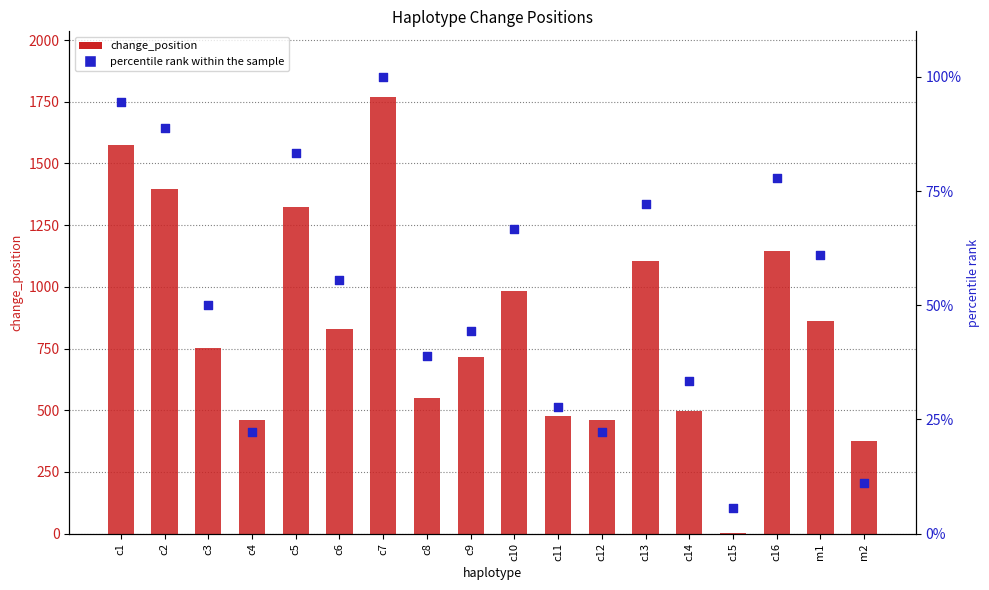

Which series reaches the minimum Y coordinate?

change_position